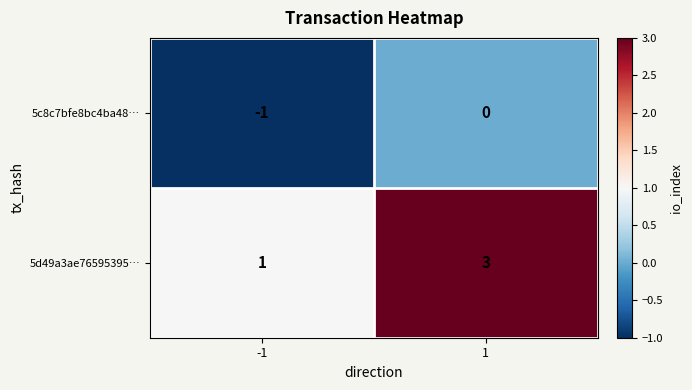

Count the number of categories in the chart.

2